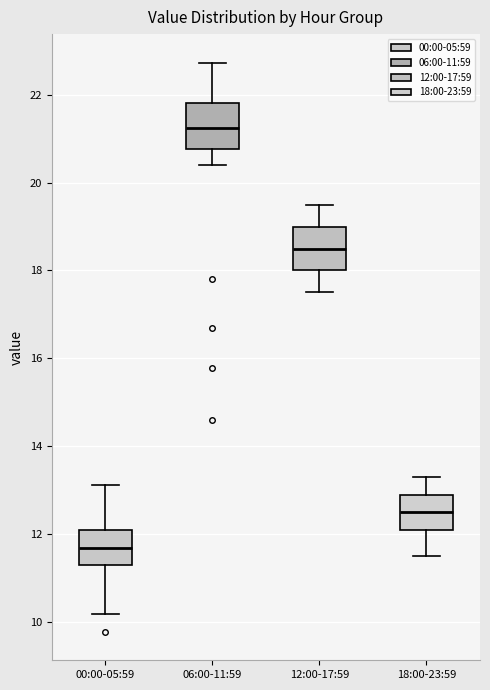

Reading left to right, read every box against the y-axis: the position of its median line, the range the box covers, and the ends of its whiskers. The values are not printed on the chart, so give them approximately, as read against the axis.

00:00-05:59: median 11.6, box 11.4 to 12.2, whiskers 10.2 to 13.2
06:00-11:59: median 21.2, box 20.8 to 21.8, whiskers 20.4 to 22.8
12:00-17:59: median 18.6, box 18.0 to 19.0, whiskers 17.6 to 19.6
18:00-23:59: median 12.6, box 12.2 to 13.0, whiskers 11.6 to 13.4